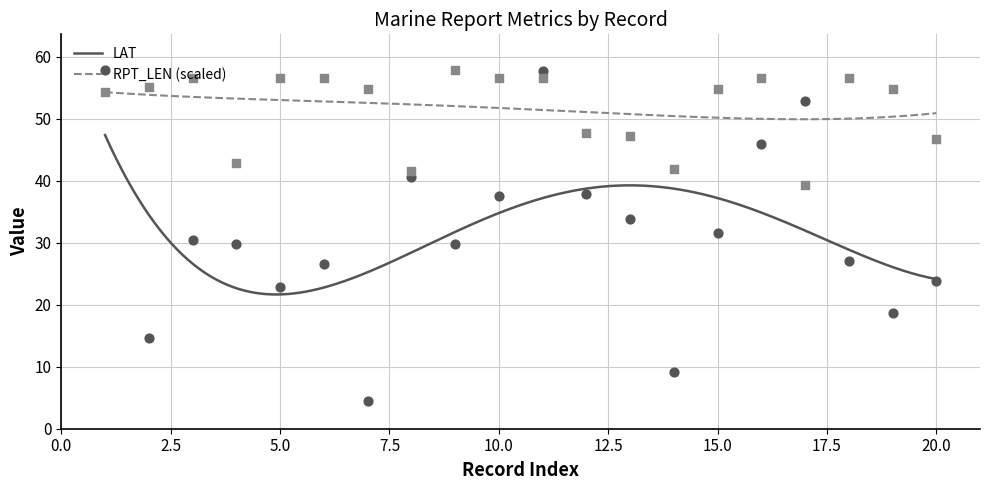

Is the value of RPT_LEN at 4 greater than the value of LAT at 9?

Yes